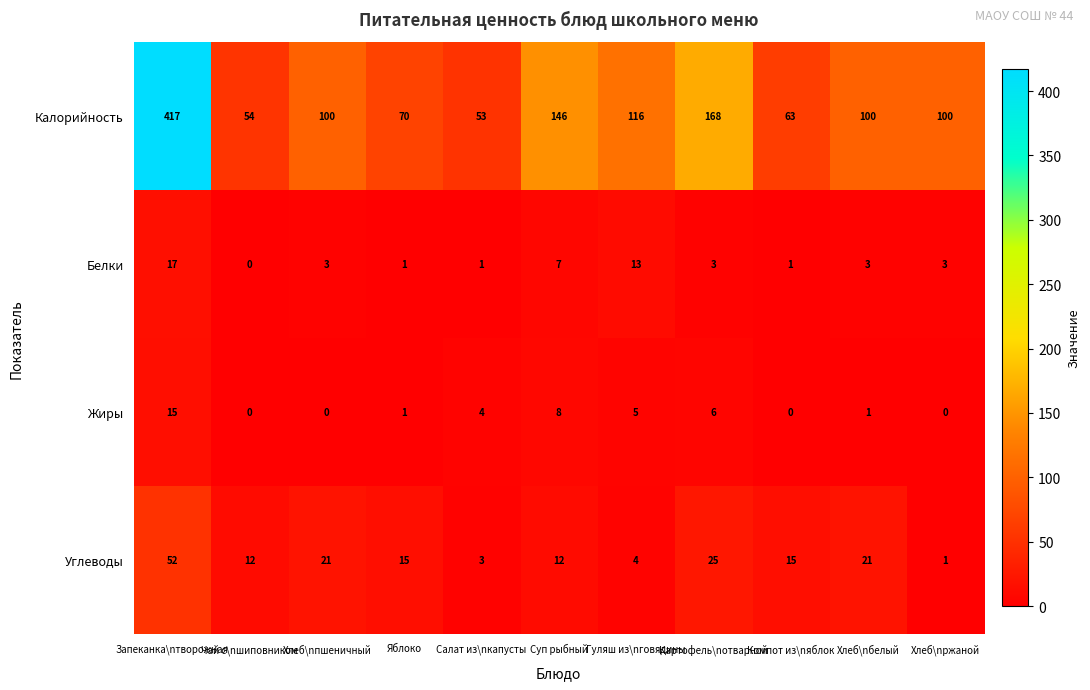

What is the difference between the maximum and minimum values in the Калорийность series?

364